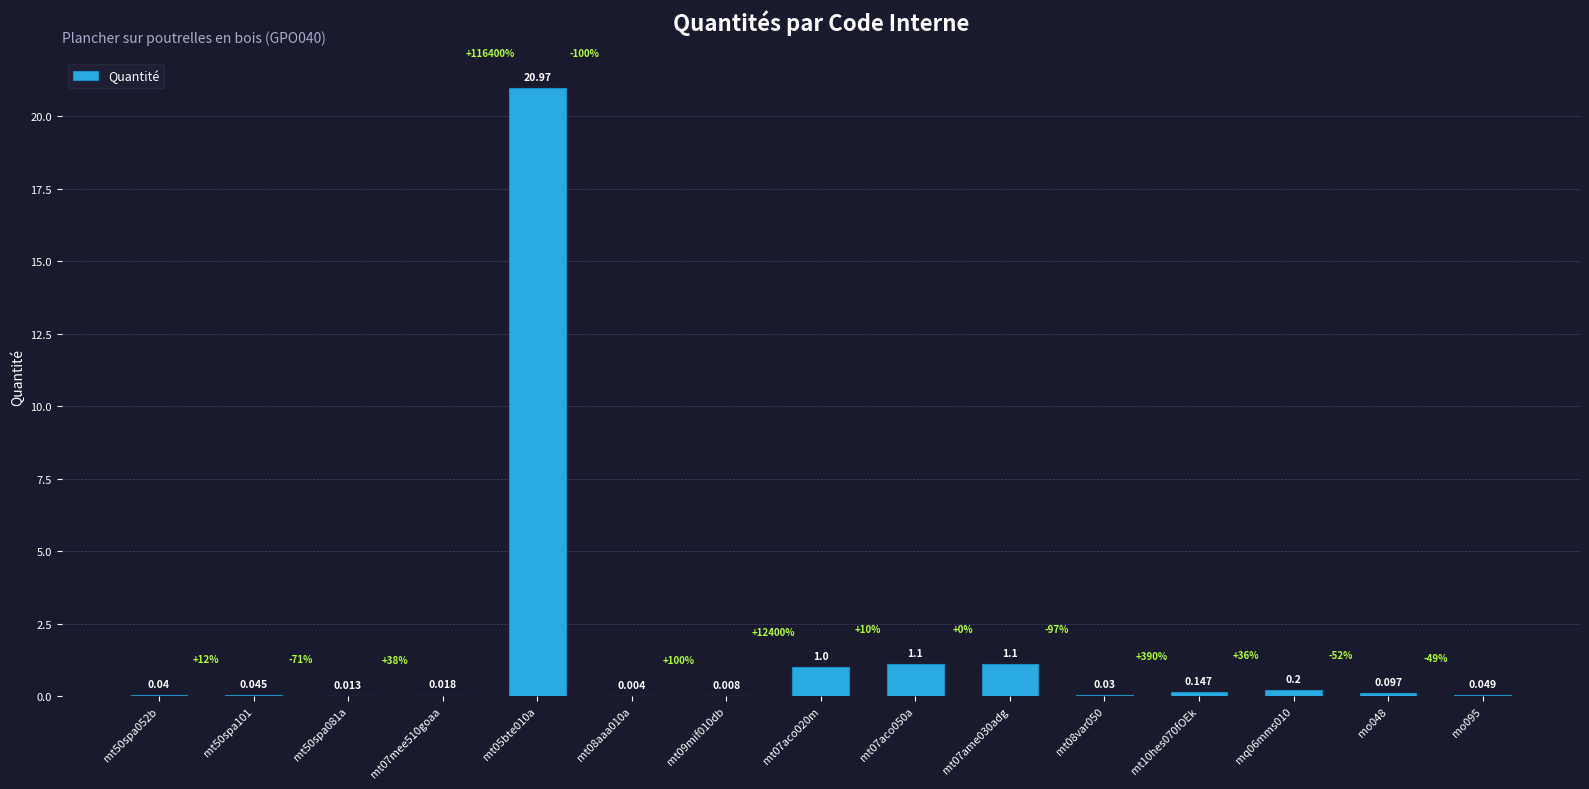

List the labels in order of value, smallest first.

mt08aaa010a, mt09mif010db, mt50spa081a, mt07mee510goaa, mt08var050, mt50spa052b, mt50spa101, mo095, mo048, mt10hes070fOEk, mq06mms010, mt07aco020m, mt07aco050a, mt07ame030adg, mt05bte010a